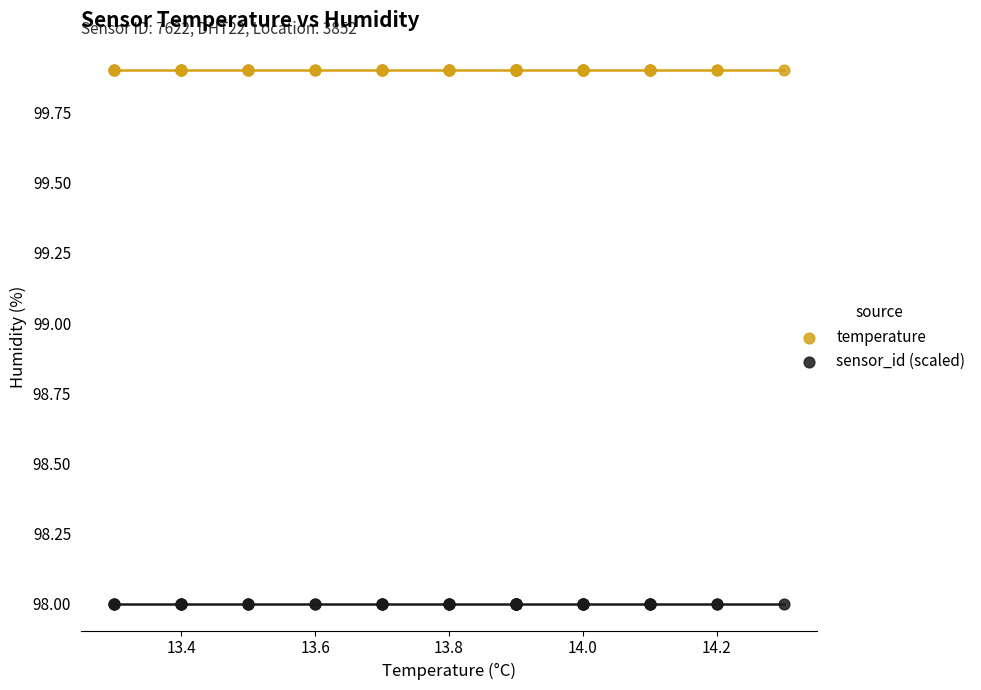

What are all the series names shown in the legend?

temperature, sensor_id (scaled)